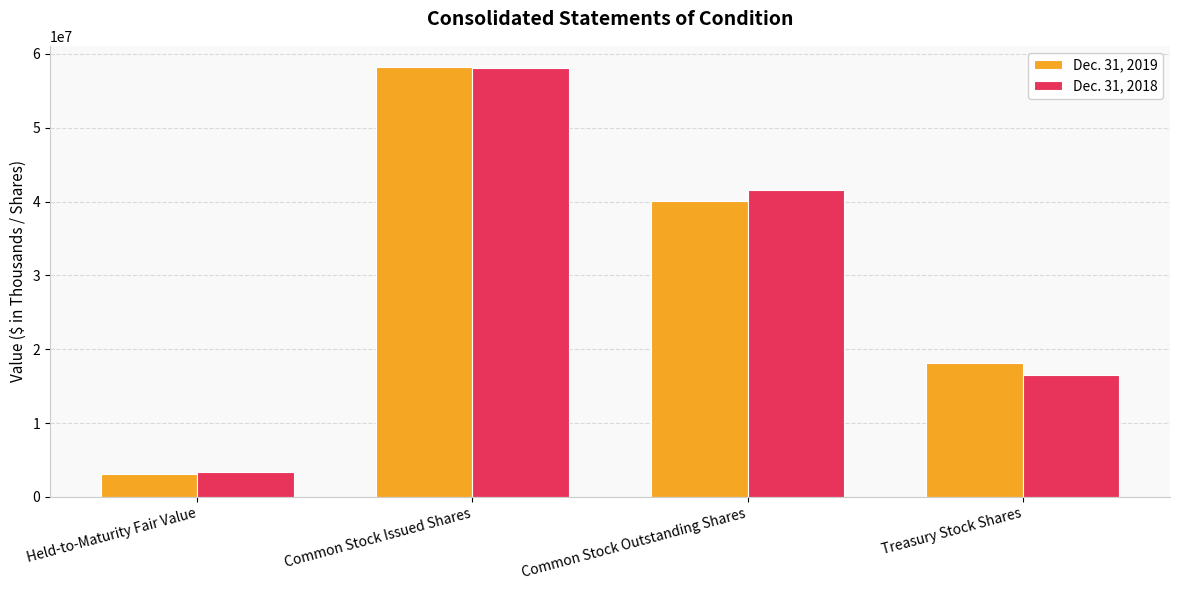

Does the chart contain stacked bars?

No